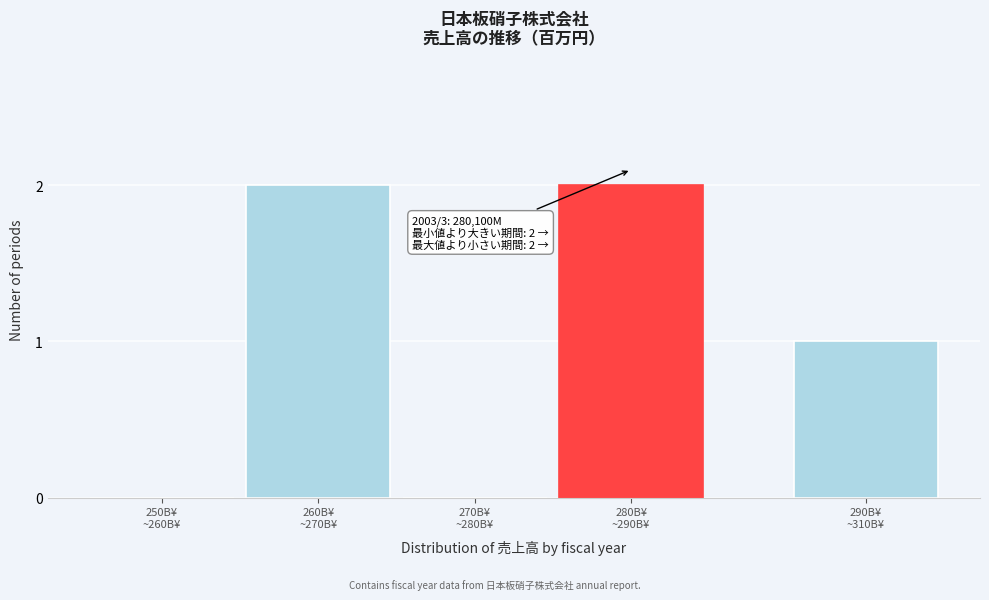

What is the sum of all values?

5